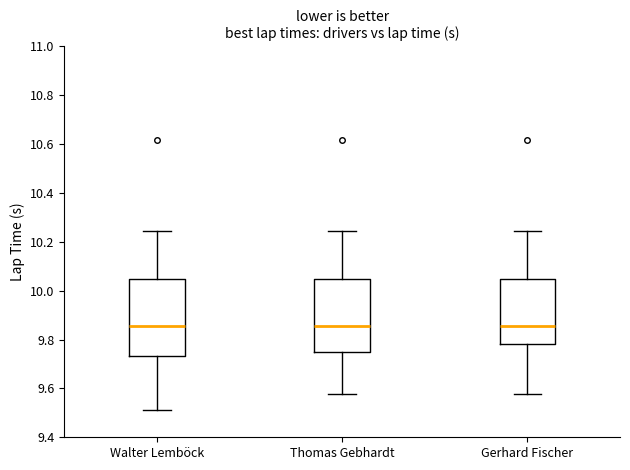

Reading left to right, transcribe this box plot: for each box, give where its median line is, the range the box spans, and where its two whiskers end, as read against the y-axis. The values are not printed on the chart, so give them approximately, as read against the axis.

Walter Lemböck: median 9.86, box 9.74 to 10.04, whiskers 9.52 to 10.24
Thomas Gebhardt: median 9.86, box 9.76 to 10.04, whiskers 9.58 to 10.24
Gerhard Fischer: median 9.86, box 9.78 to 10.04, whiskers 9.58 to 10.24